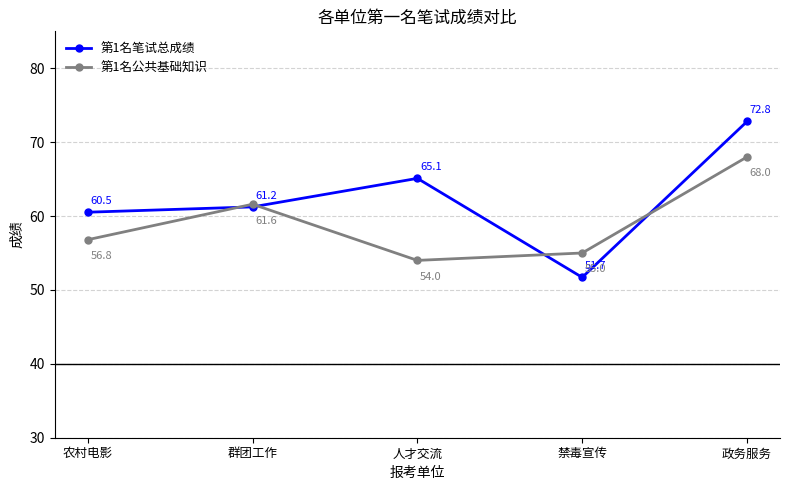

Where is the first local minimum for 第1名笔试总成绩?

禁毒宣传